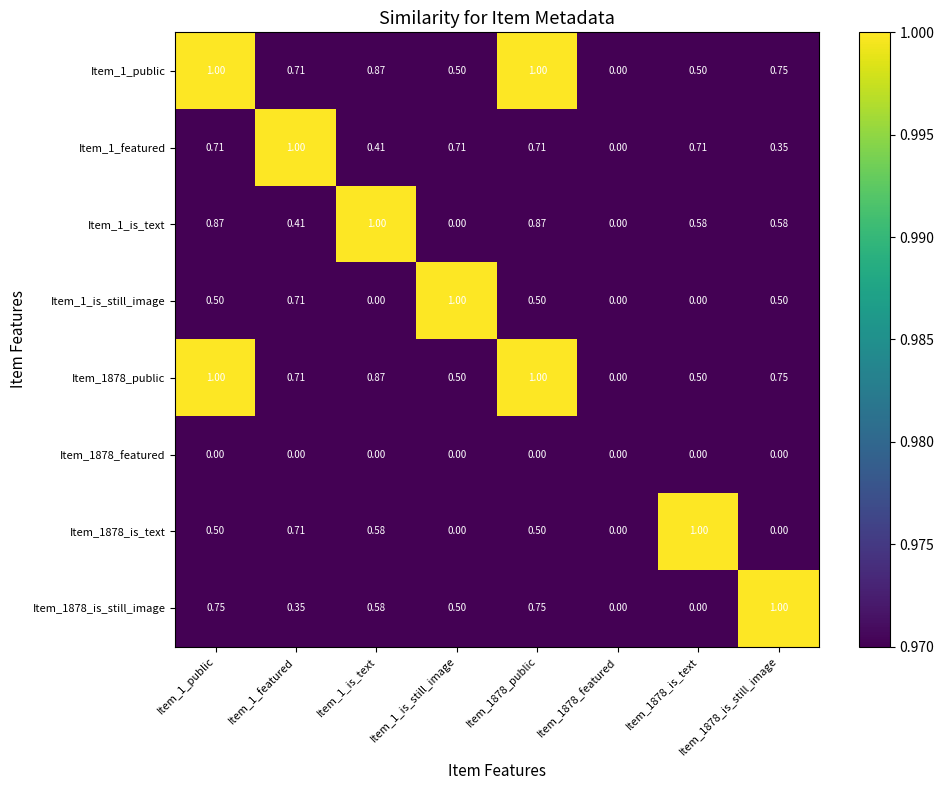

List the series in order of their peak value, highest first.

Item_1_is_text, Item_1_public, Item_1_is_still_image, Item_1878_public, Item_1878_is_text, Item_1878_is_still_image, Item_1_featured, Item_1878_featured